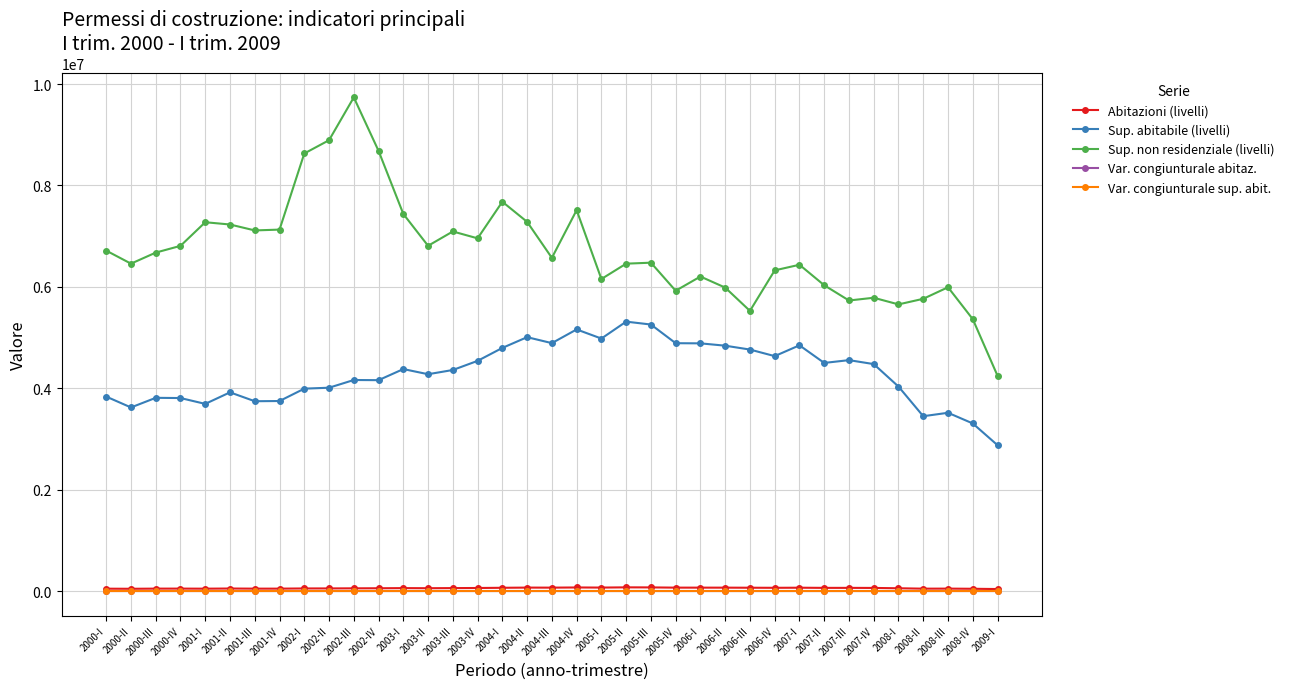

Which series changed the most between 2002-III and 2008-II?

Sup. non residenziale (livelli)